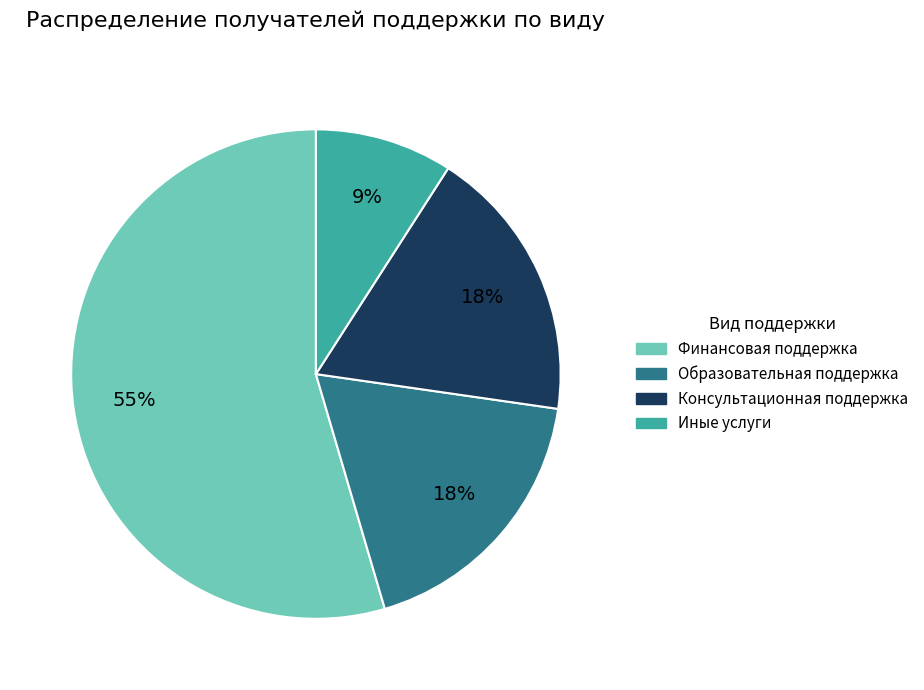

To the nearest percent, what percentage of the pie is Консультационная поддержка?

18%